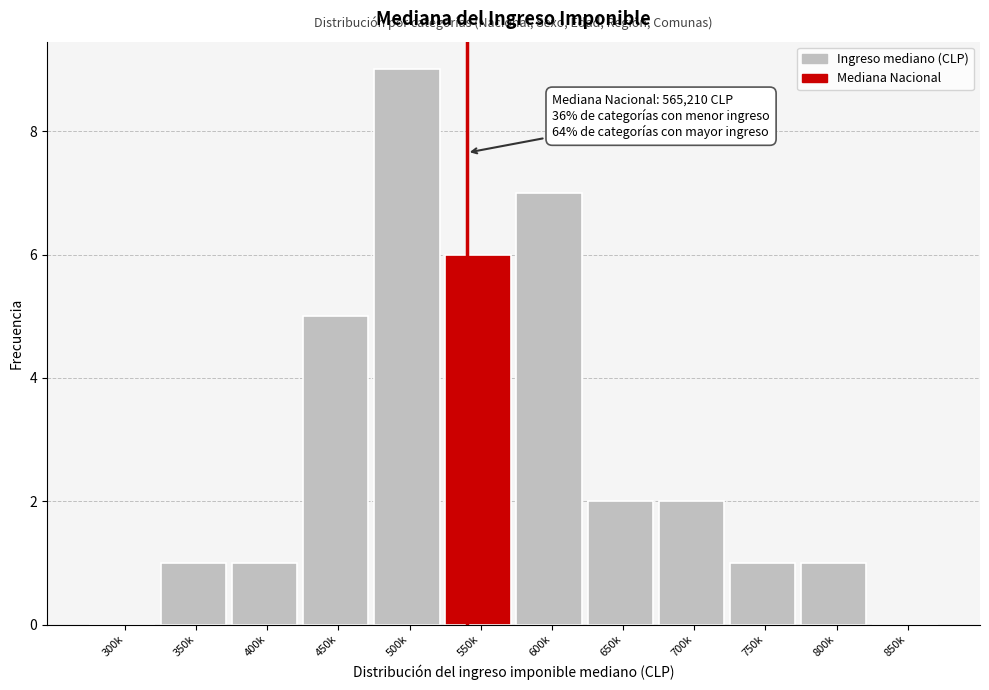

Reading right to left, list all the values displayed in this chart.

850k=0	800k=1	750k=1	700k=2	650k=2	600k=7	550k=6	500k=9	450k=5	400k=1	350k=1	300k=0